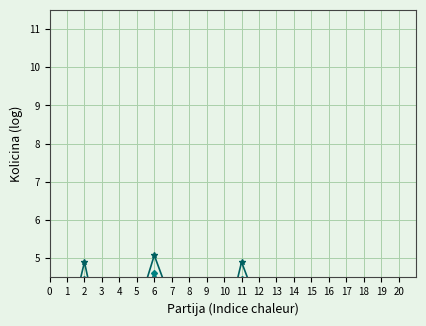

The ukupna_cijena series shows 2.5 at 15. True or false?

True